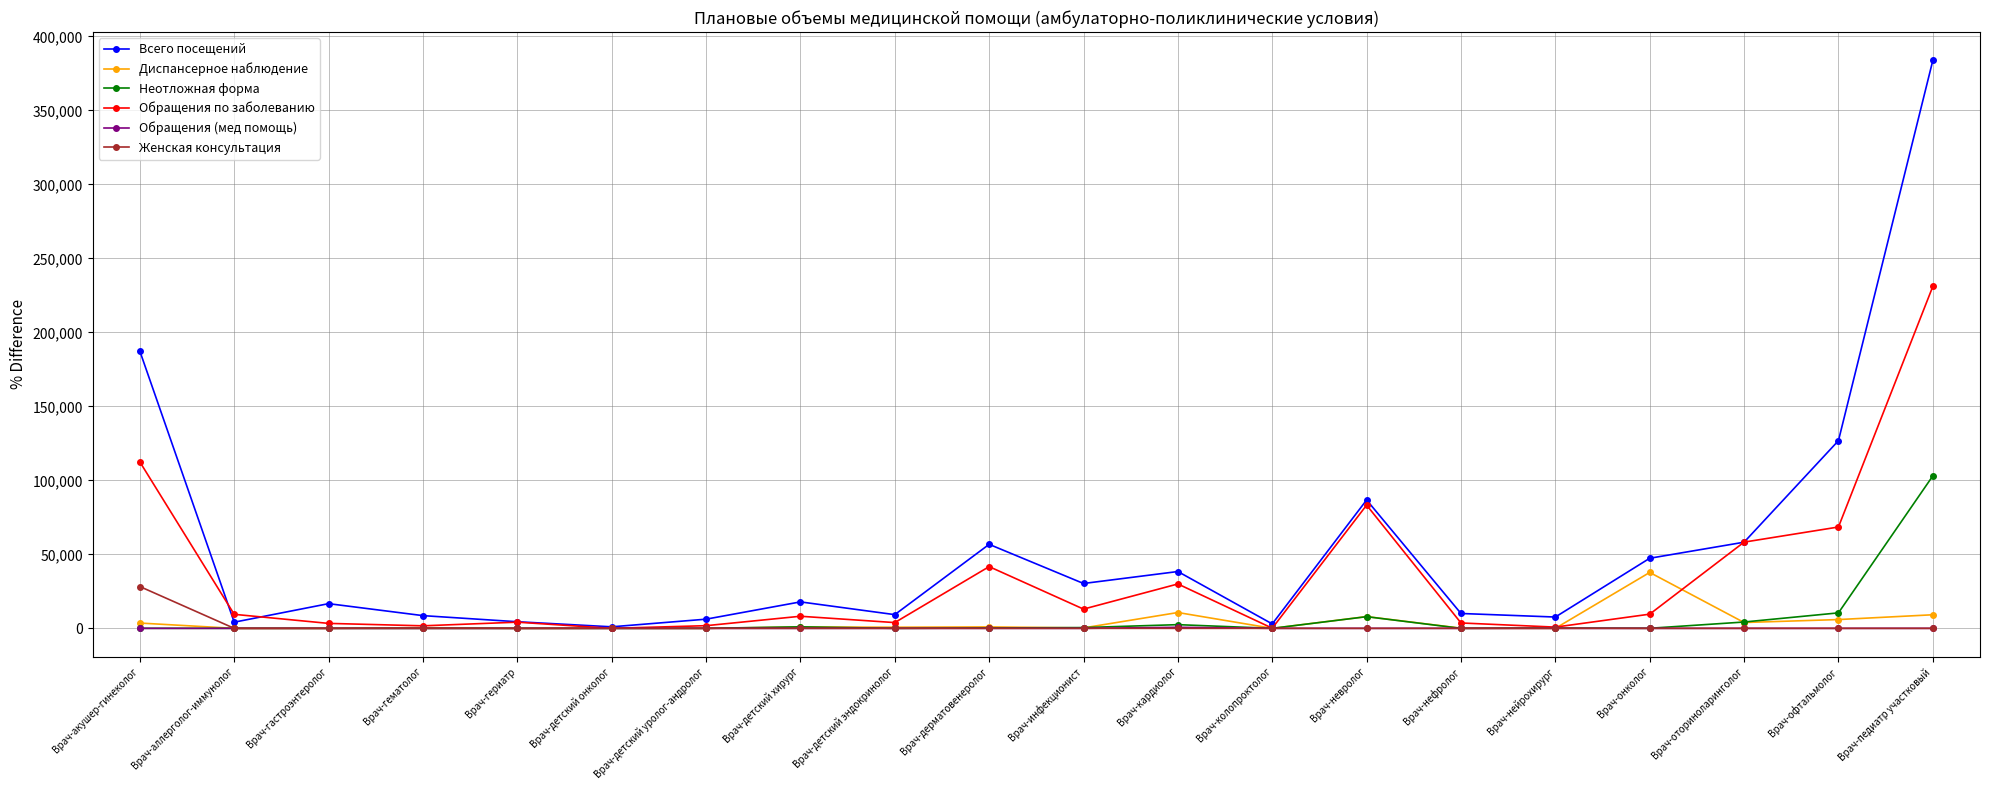

The Всего посещений series shows 9261 at Врач-детский эндокринолог. True or false?

True